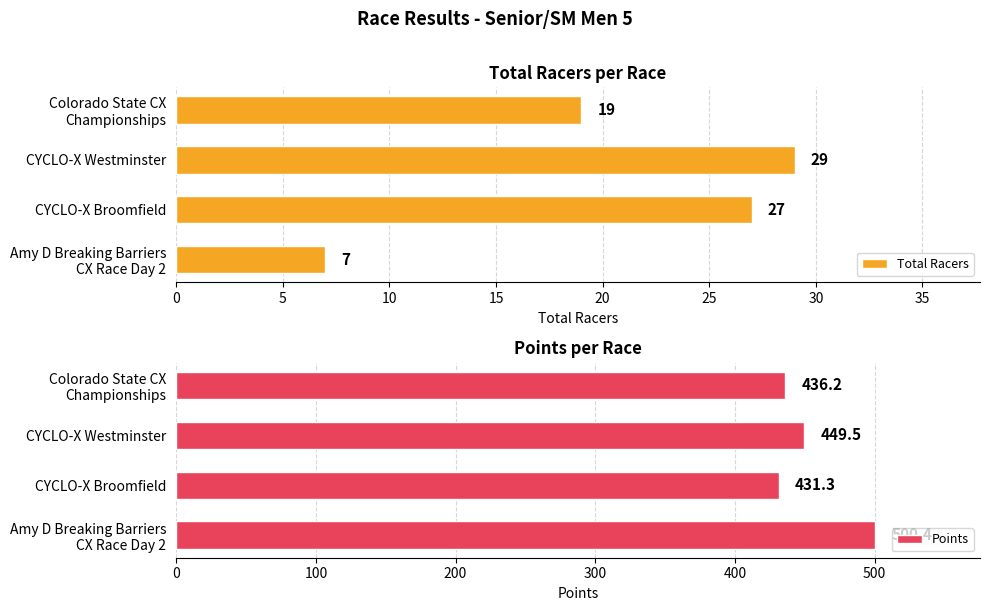

The value of Points at CYCLO-X Broomfield is 431.3. True or false?

True